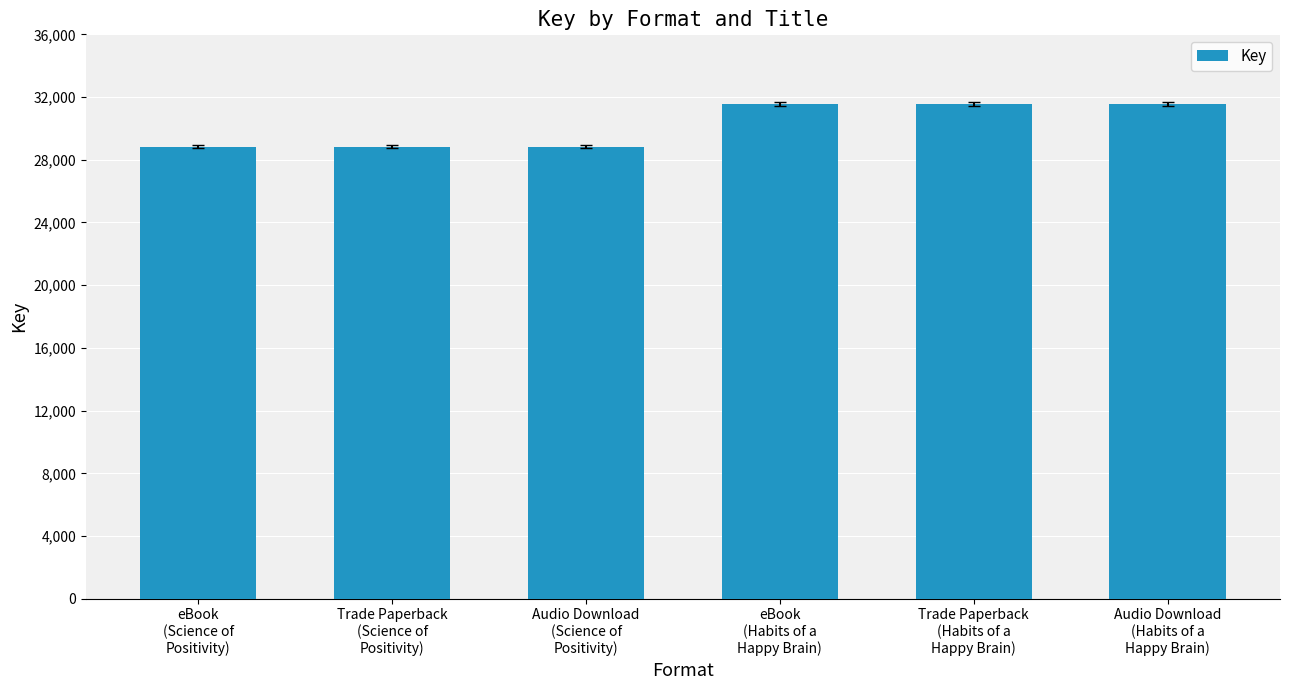

What is the greatest value displayed?

157767477